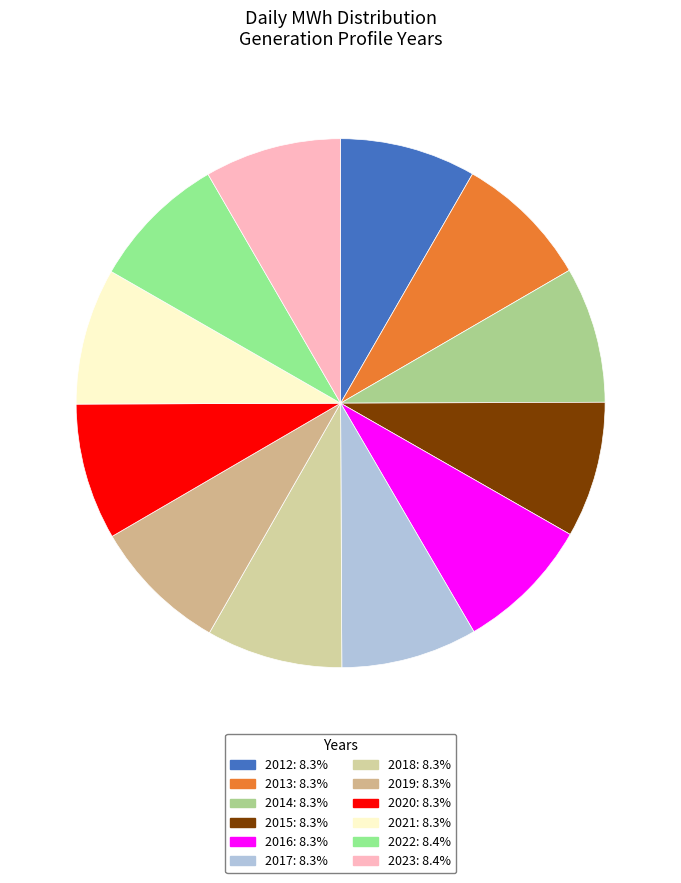

The 2017 slice represents 8% of the pie. True or false?

True